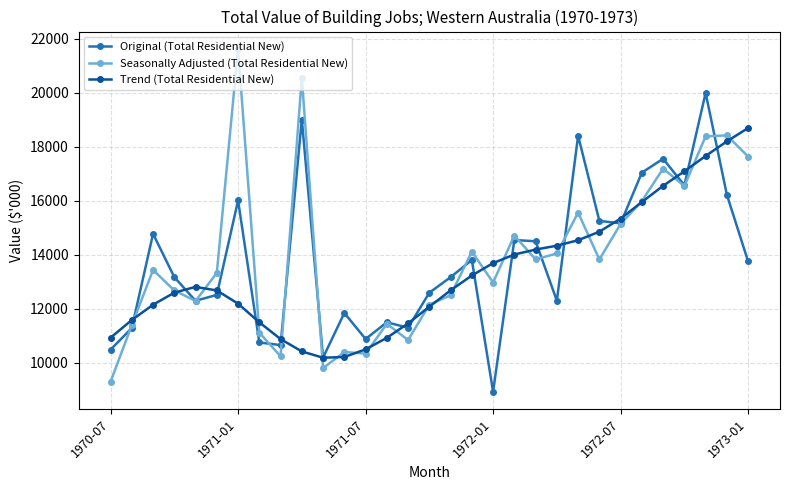

Which series has the largest range (max minus min)?

Seasonally Adjusted (Total Residential New)